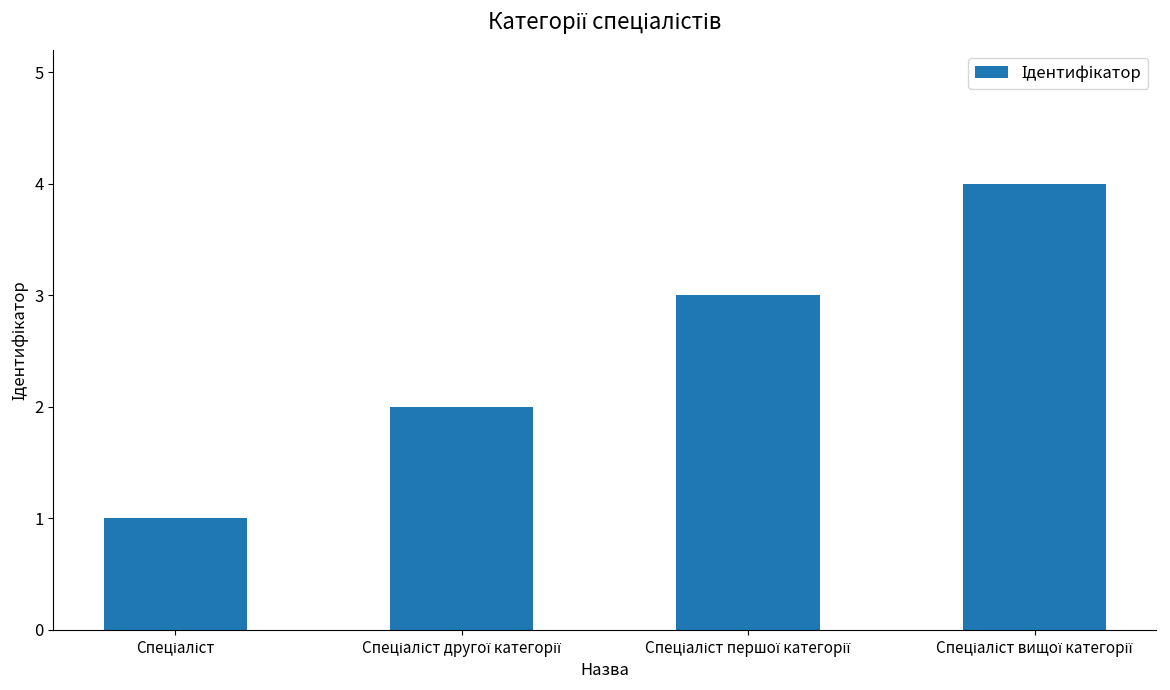

What is the greatest value displayed?

4